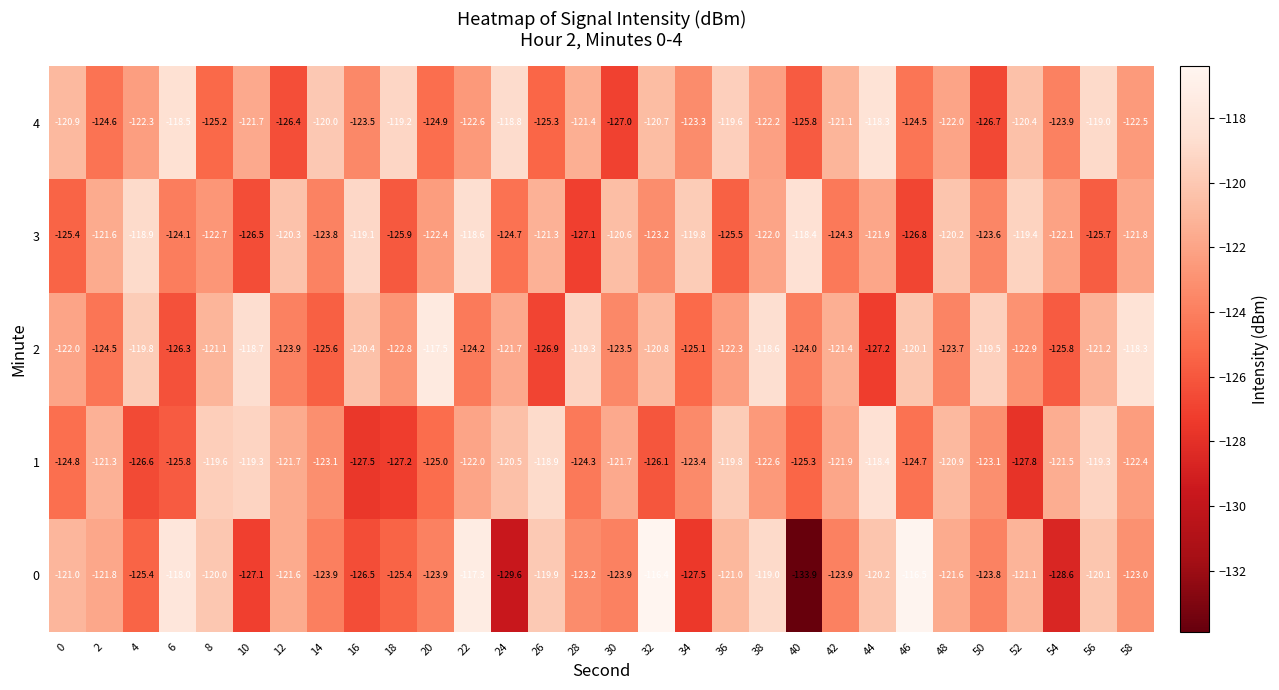

What value does the 0 series have at 18?

-125.4